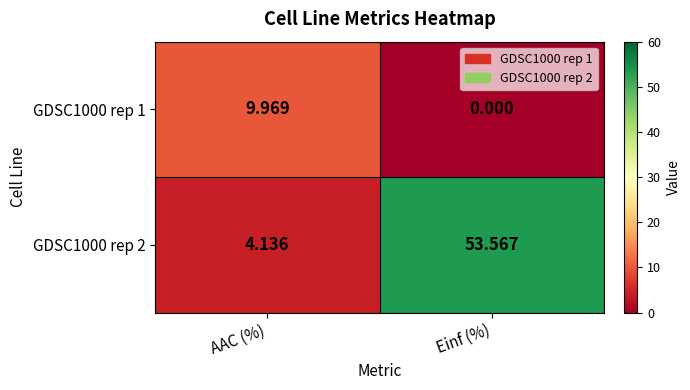

Which category has the highest value across all series?

Einf (%)